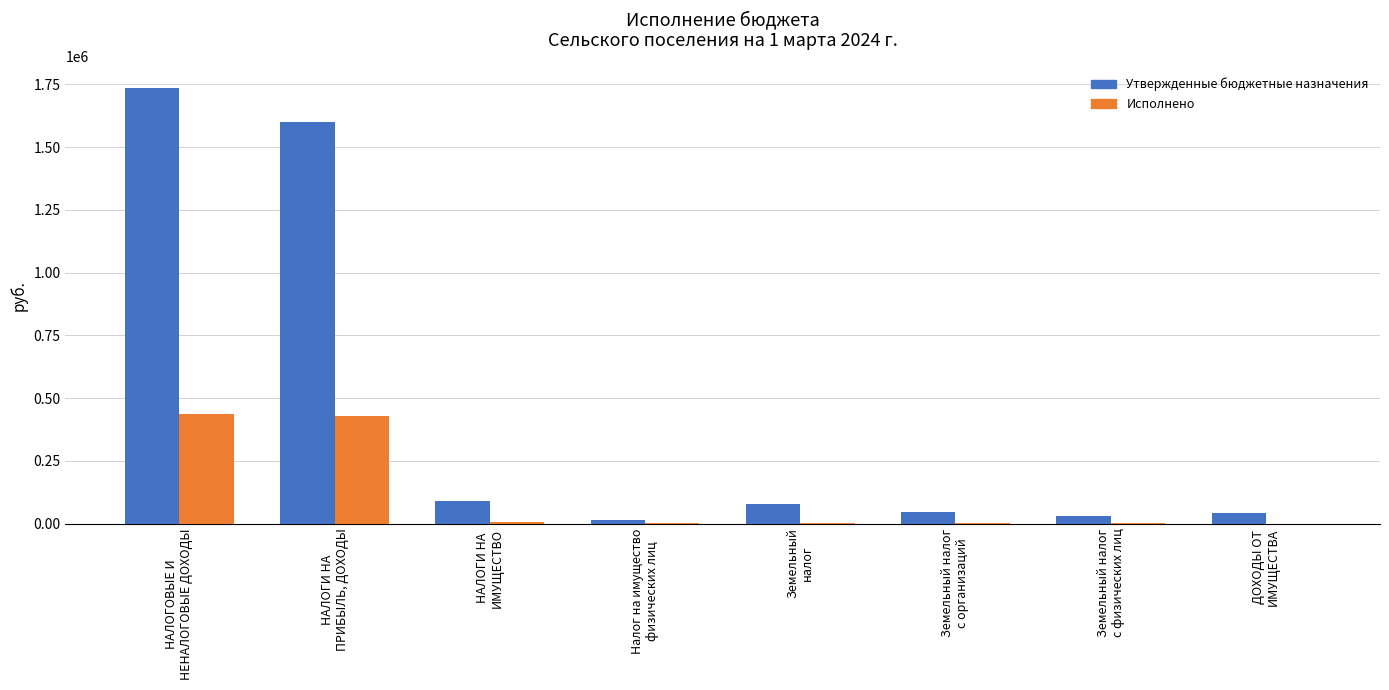

Which series has the largest range (max minus min)?

Утвержденные бюджетные назначения